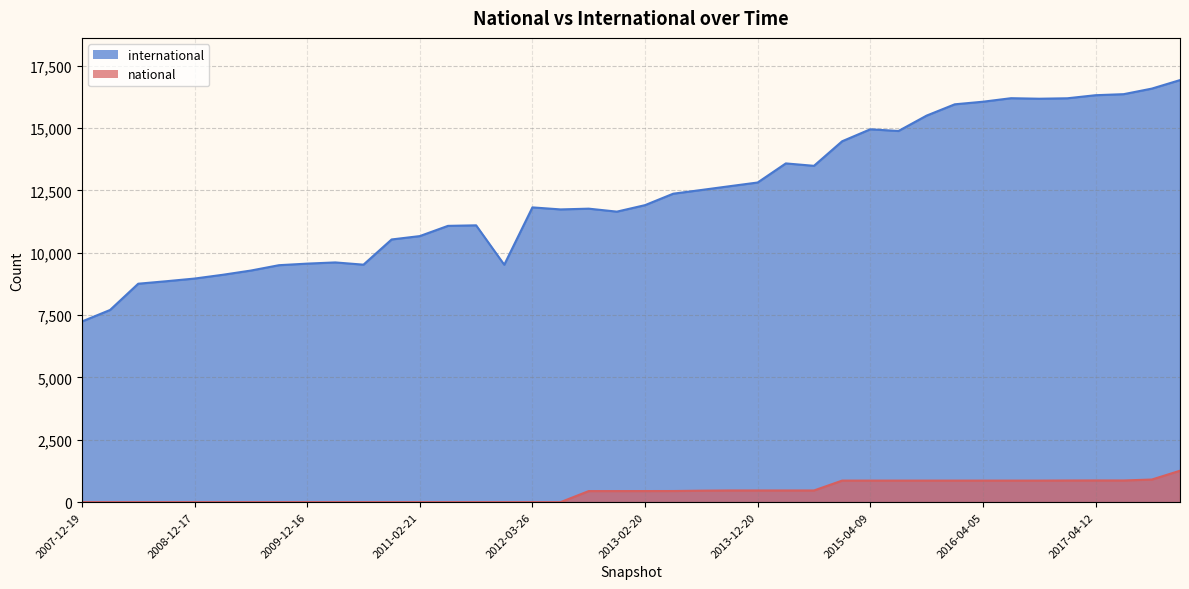

At 2016-12-27, list the series in order from smallest to largest.

national, international